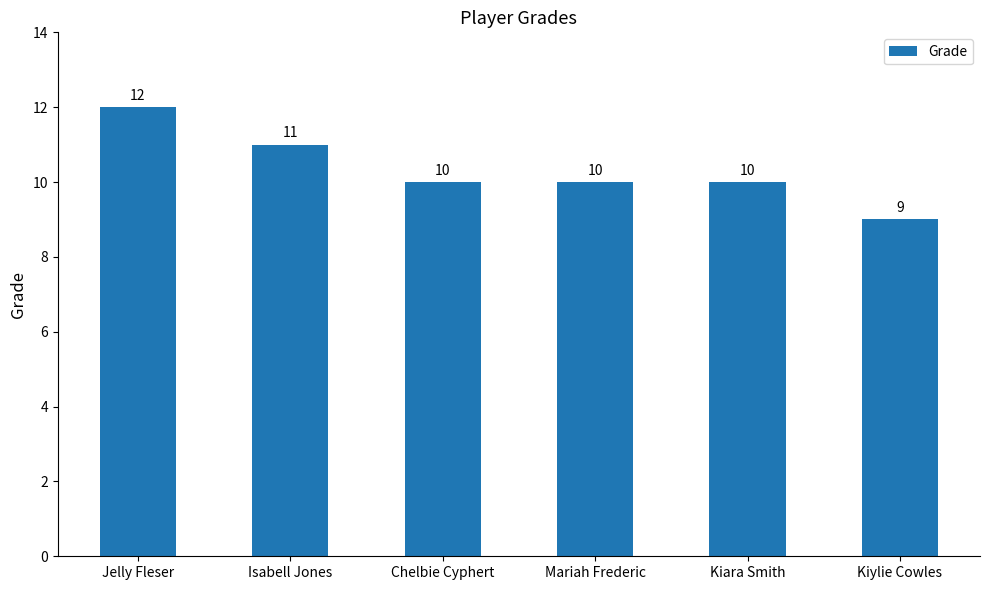

What is the value of the 2nd bar from the left?

11